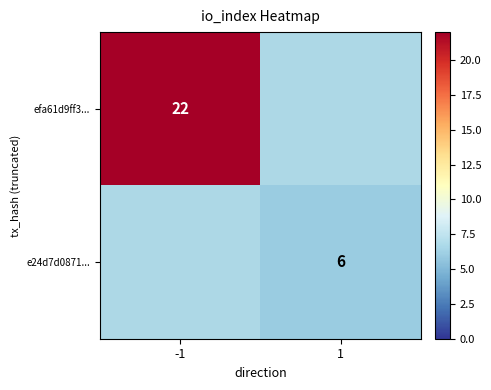

At how many categories does at least one series exceed 7?

1